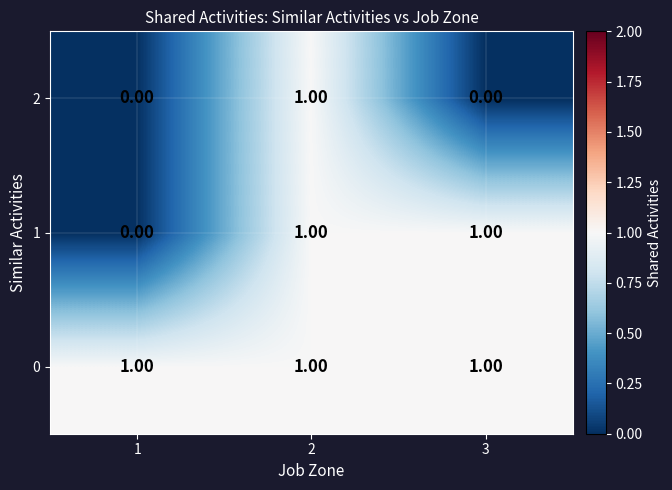

What is the total value across all series at 2?

3